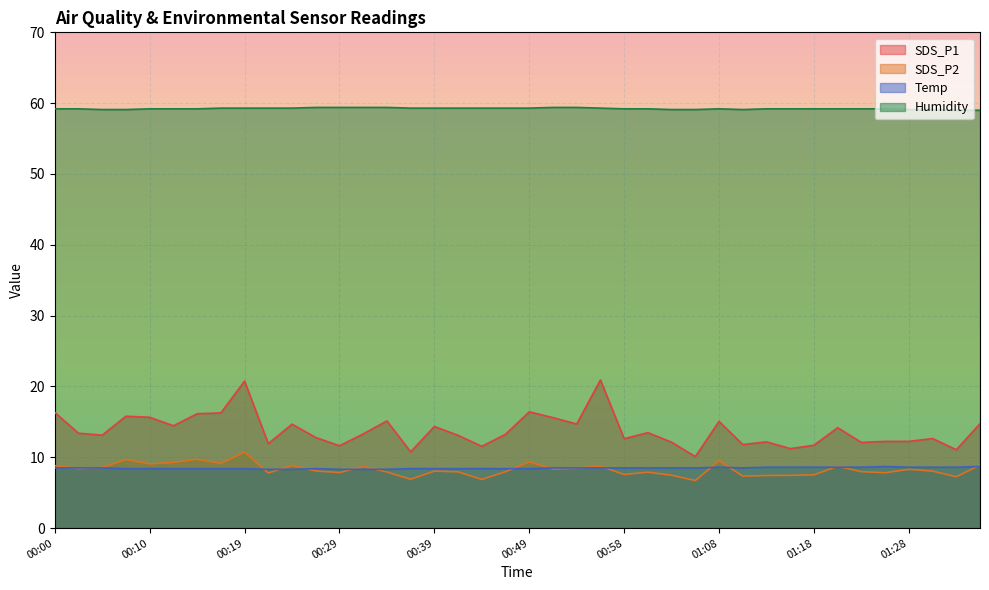

Which has a higher value, 01:06 or 00:17?

00:17